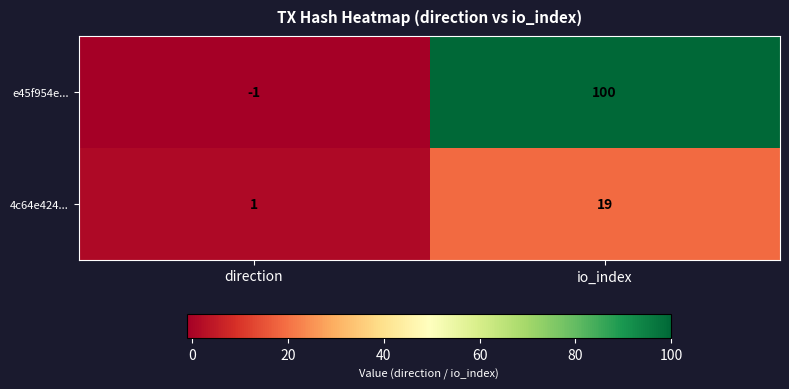

What is the spread (max minus min) of values at direction?

2